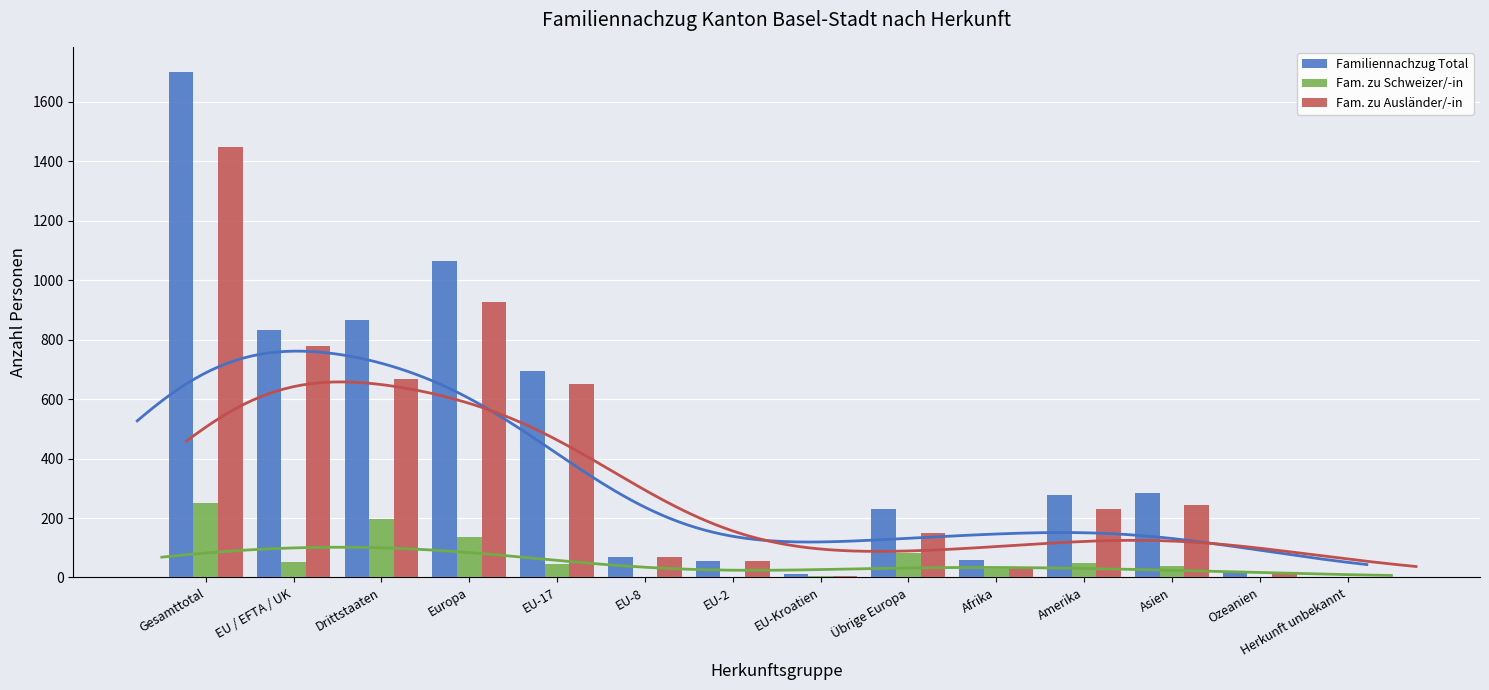

What is the sum of the Fam. zu Ausländer/-in values at Herkunft unbekannt and Amerika?

231